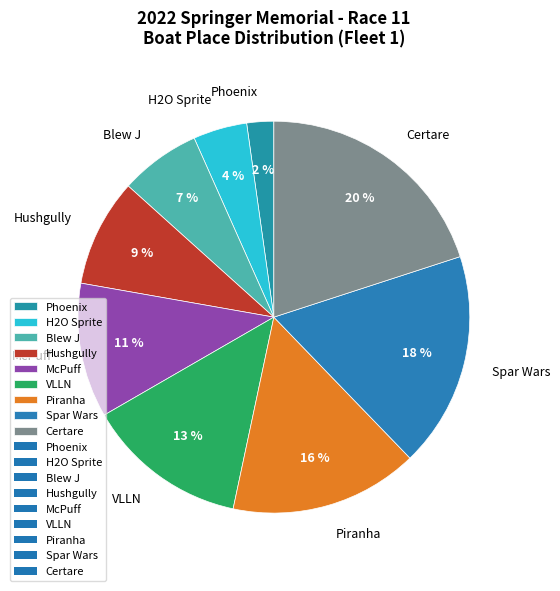

Which category has the smallest portion of the pie?

Phoenix